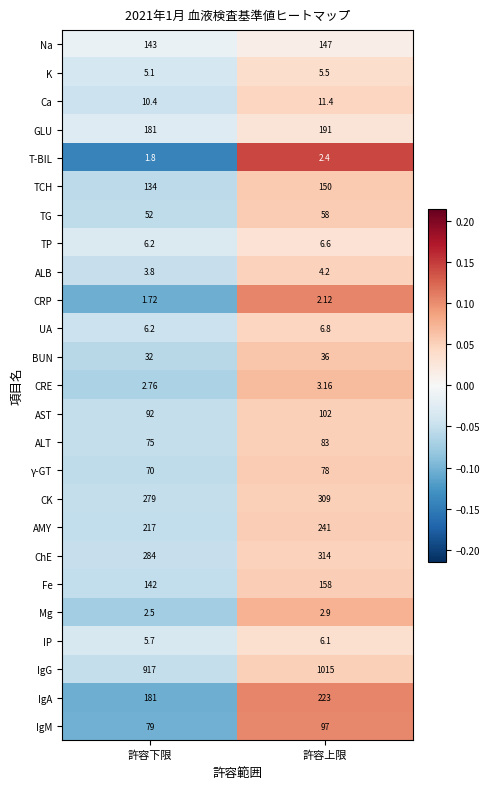

List the series in order of their peak value, highest first.

IgG, ChE, CK, AMY, IgA, GLU, Fe, TCH, Na, AST, IgM, ALT, γ-GT, TG, BUN, Ca, UA, TP, IP, K, ALB, CRE, Mg, T-BIL, CRP